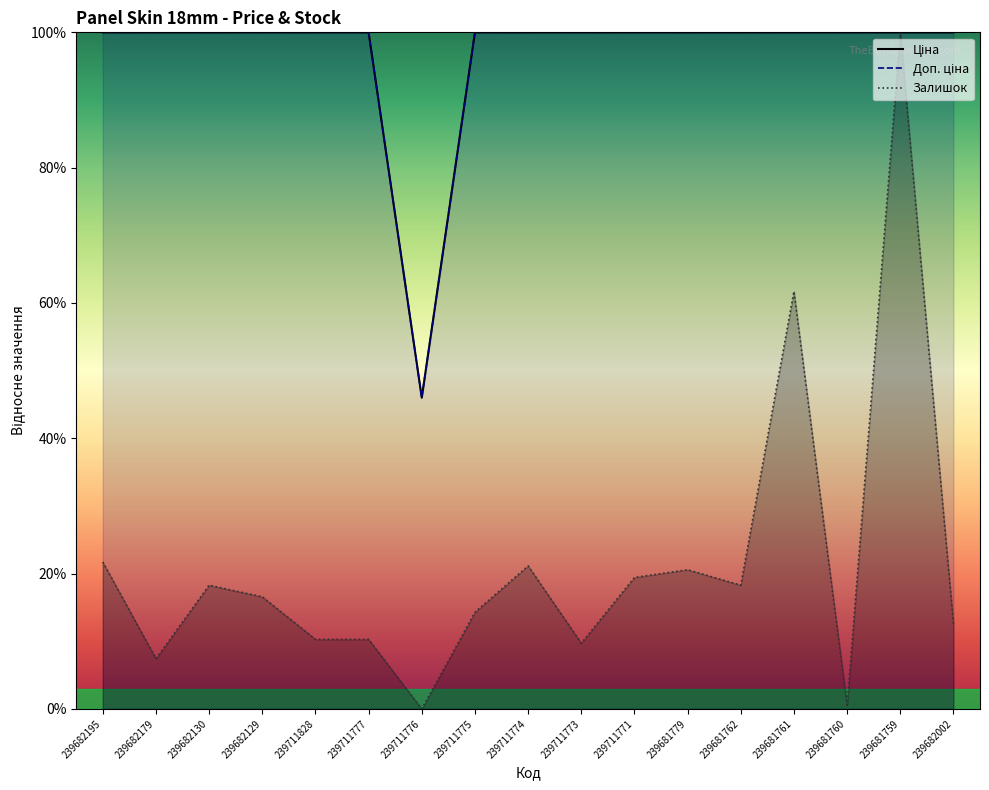

Rank the series by their maximum value, from lowest to highest.

Ціна, Доп. ціна, Залишок